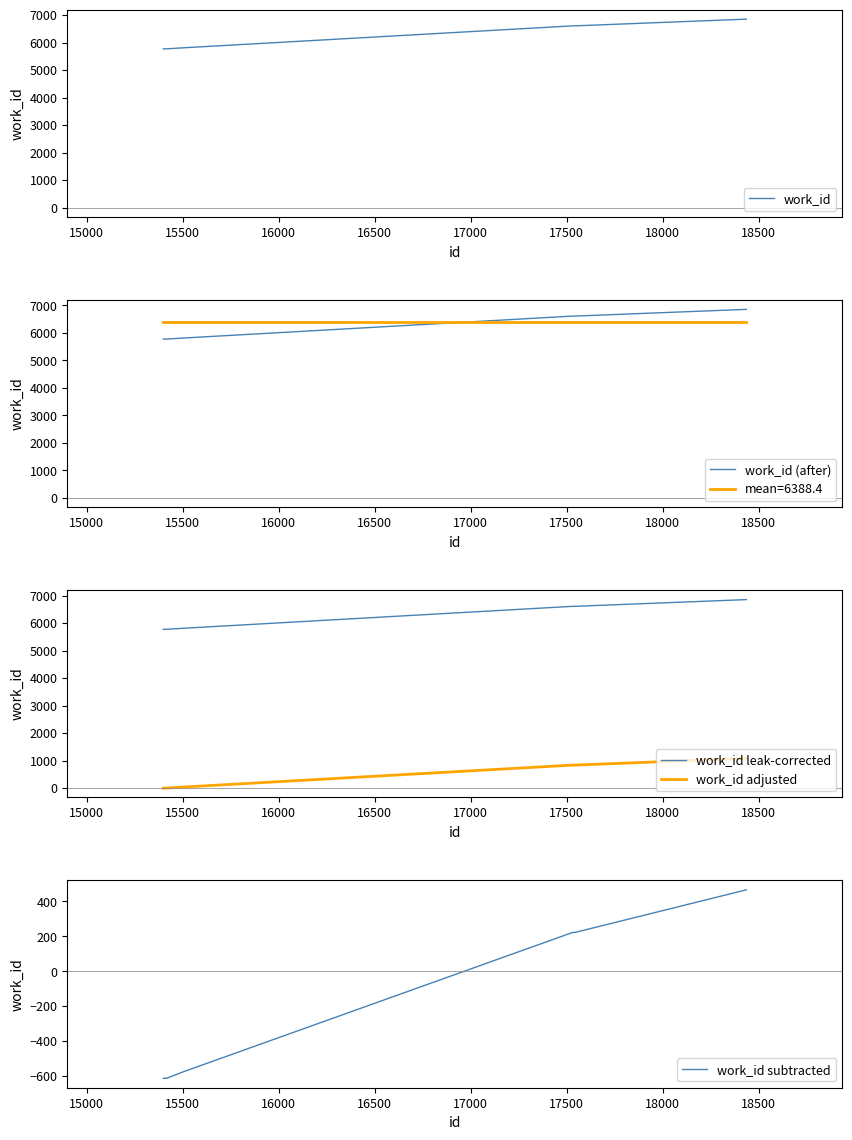

Which series has the largest range (max minus min)?

work_id